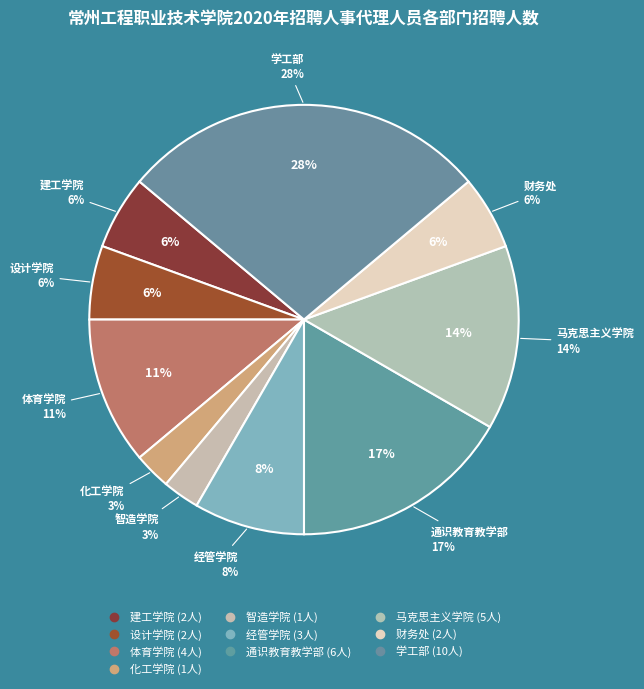

To the nearest percent, what is the average slice percentage?

10%